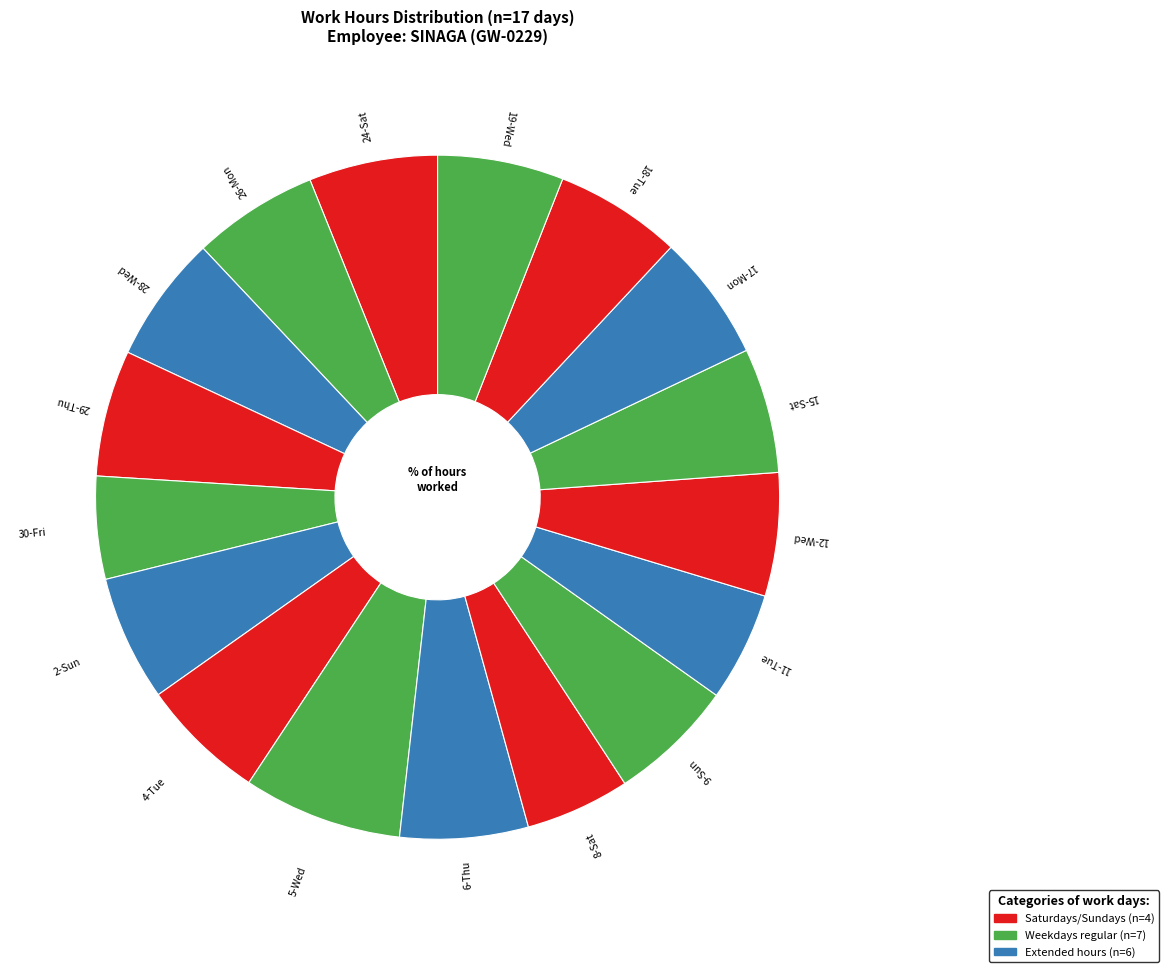

What is the smallest slice in the pie chart?

30-Fri